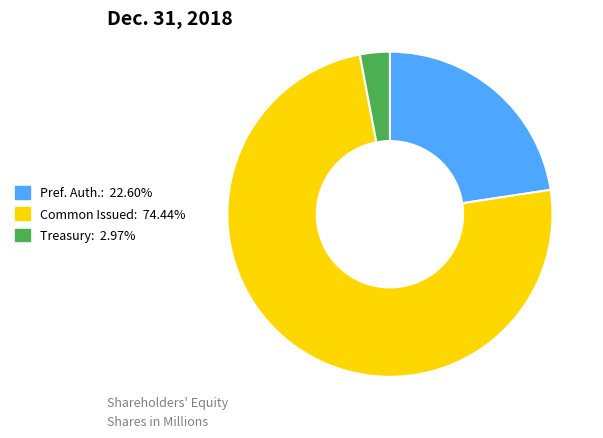

Does any single category account for the majority?

Yes